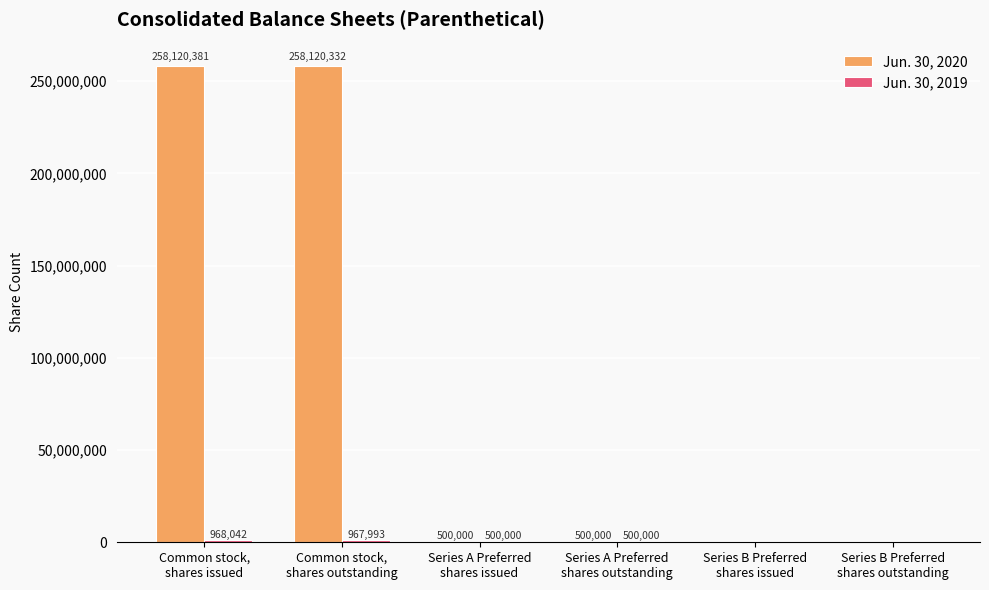

What is the maximum value for Jun. 30, 2020?

258120381